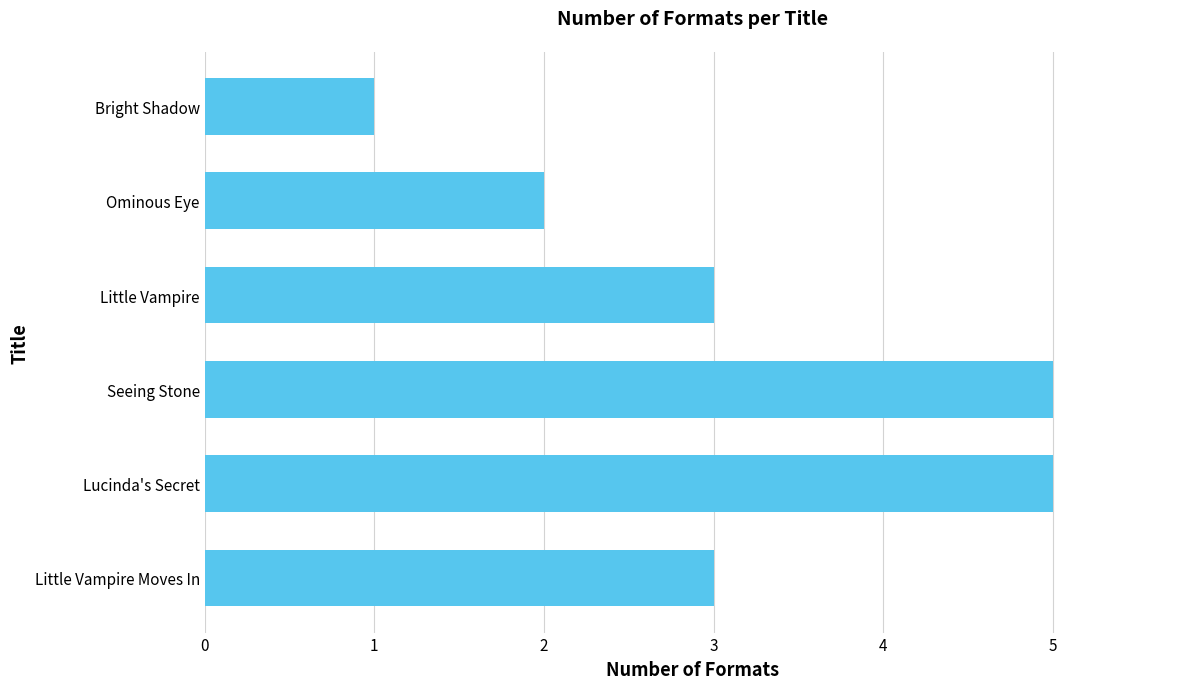

How many values are between 2 and 5?

5